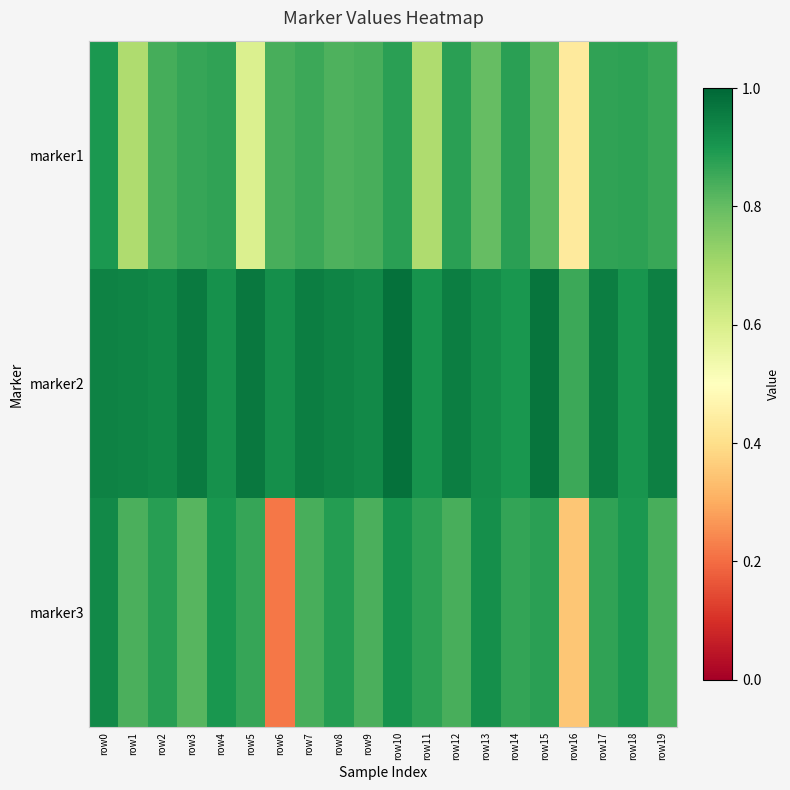

Which has a higher value, row12 or row13?

row12